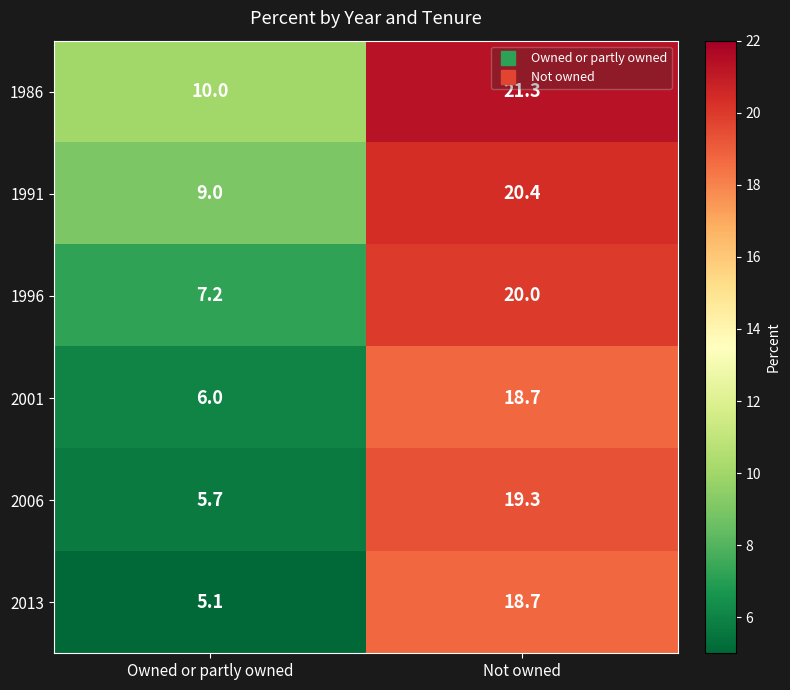

The value of 1986 at Not owned is 21.3. True or false?

True